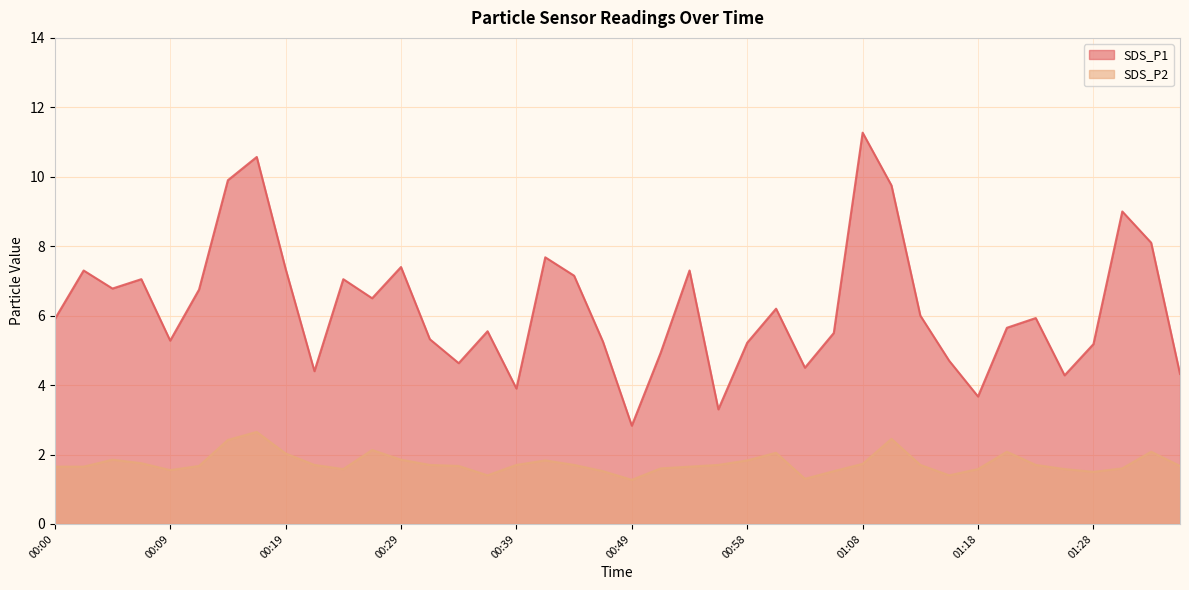

Where is the first local minimum for SDS_P1?

00:04